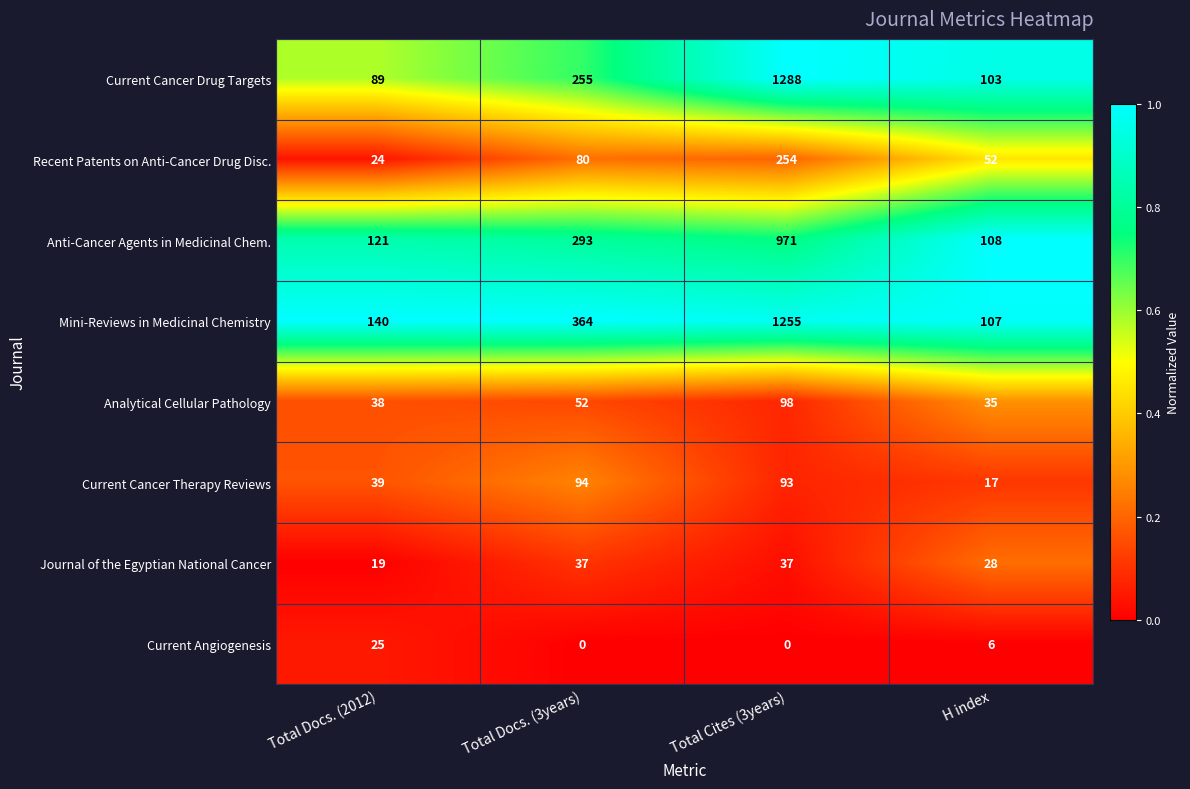

Which label corresponds to the largest value in the chart?

Total Cites (3years)